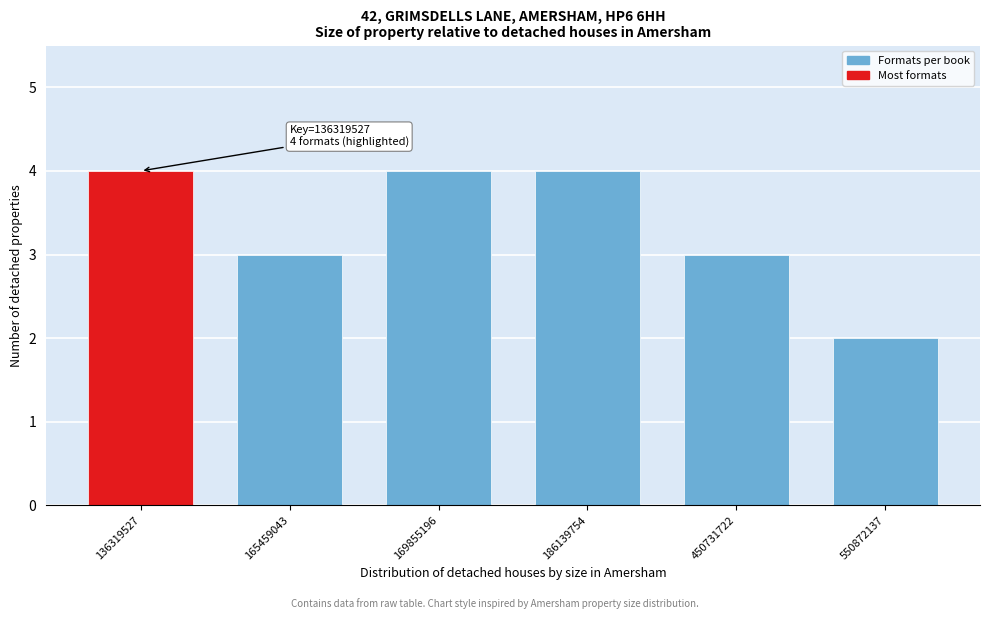

Reading left to right, transcribe all the data shown in this chart.

136319527=4	165459043=3	169855196=4	186139754=4	450731722=3	550872137=2